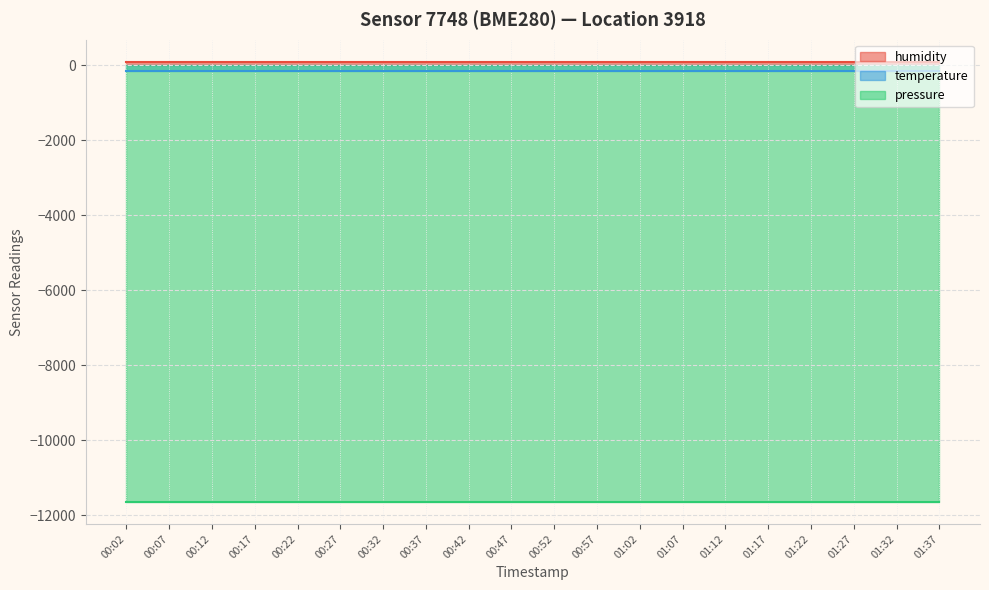

Reading left to right, transcribe all the data shown in this chart.

humidity: 00:02=100.0	00:07=100.0	00:12=100.0	00:17=100.0	00:22=100.0	00:27=100.0	00:32=100.0	00:37=100.0	00:42=100.0	00:47=100.0	00:52=100.0	00:57=100.0	01:02=100.0	01:07=100.0	01:12=100.0	01:17=100.0	01:22=100.0	01:27=100.0	01:32=100.0	01:37=100.0
temperature: 00:02=-142.3	00:07=-142.3	00:12=-142.3	00:17=-142.3	00:22=-142.3	00:27=-142.3	00:32=-142.3	00:37=-142.3	00:42=-142.3	00:47=-142.3	00:52=-142.3	00:57=-142.3	01:02=-142.3	01:07=-142.3	01:12=-142.3	01:17=-142.3	01:22=-142.3	01:27=-142.3	01:32=-142.3	01:37=-142.3
pressure: 00:02=-11650.8	00:07=-11650.8	00:12=-11650.8	00:17=-11650.8	00:22=-11650.8	00:27=-11650.8	00:32=-11650.8	00:37=-11650.8	00:42=-11650.8	00:47=-11650.8	00:52=-11650.8	00:57=-11650.8	01:02=-11650.8	01:07=-11650.8	01:12=-11650.8	01:17=-11650.8	01:22=-11650.8	01:27=-11650.8	01:32=-11650.8	01:37=-11650.8